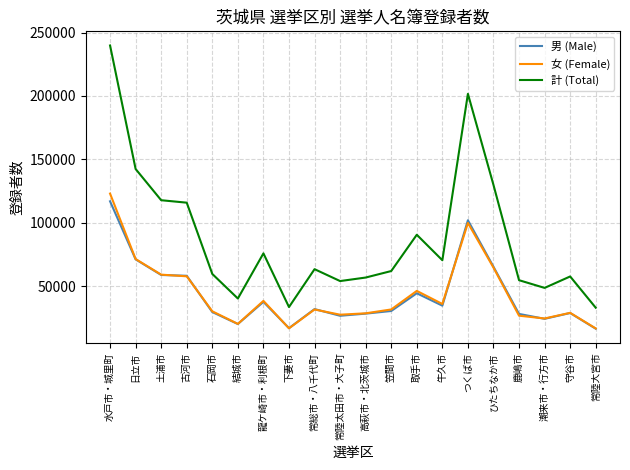

How many lines are shown in the chart?

3